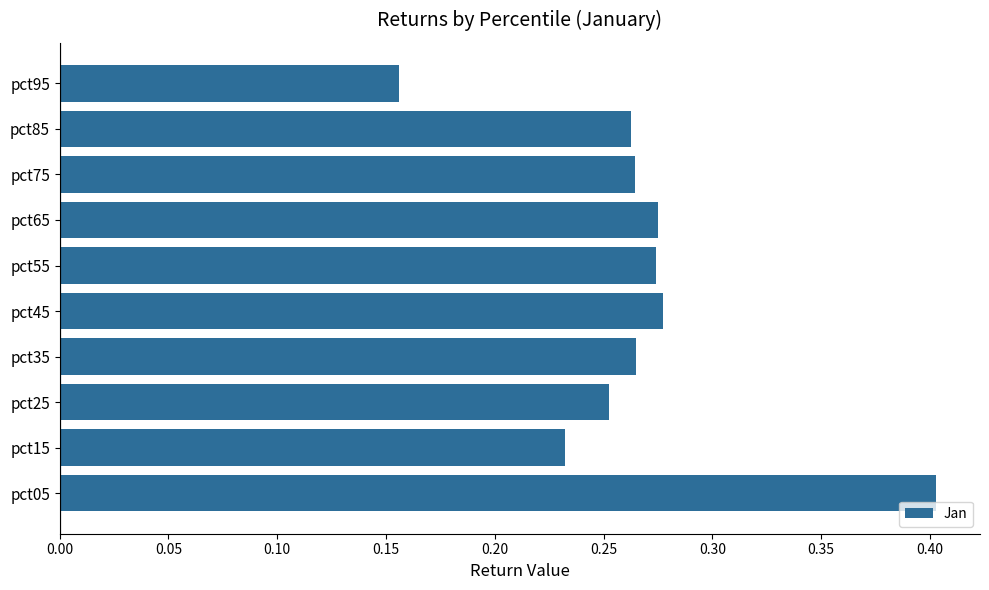

What is the difference between the second highest and minimum values?

0.1